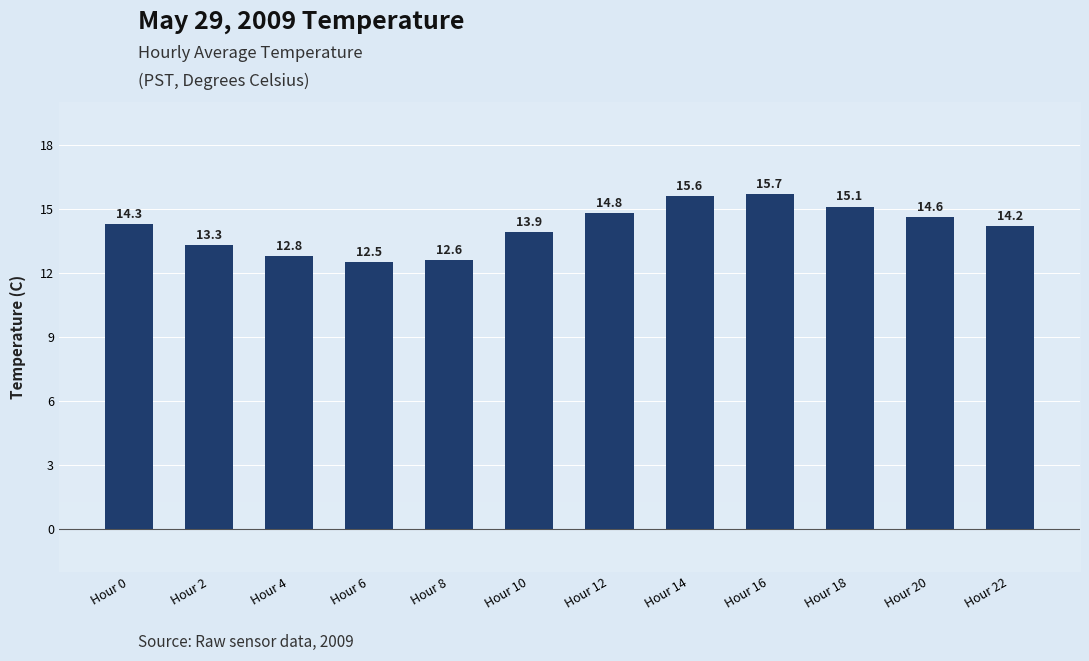

Between Hour 22 and Hour 14, which is larger?

Hour 14